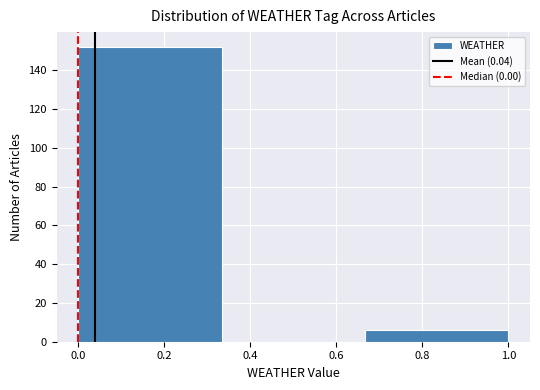

Over which range of the x-axis is the bar tallest?

0.00 to 0.34